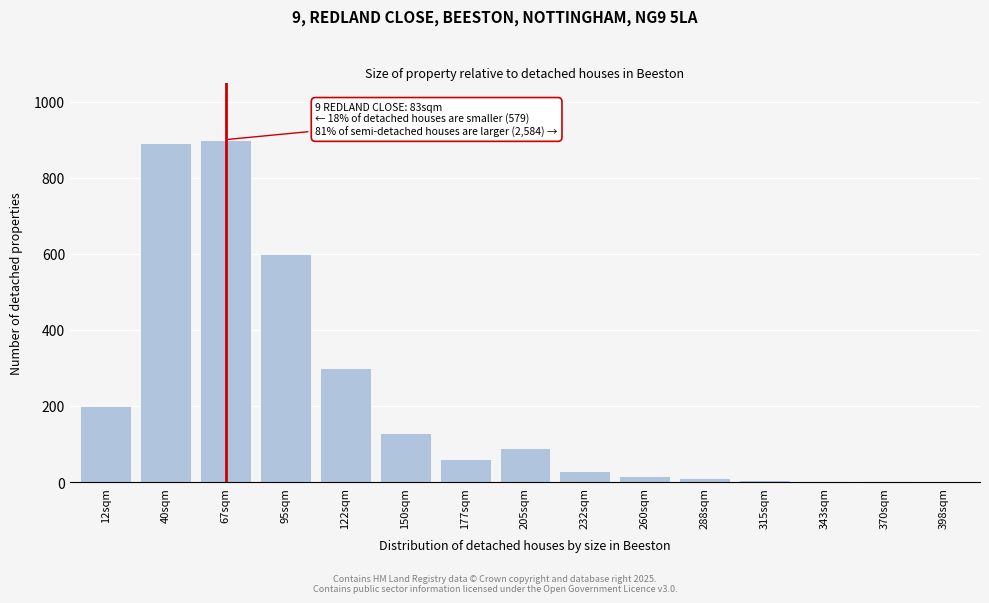

What is the sum of all values?

3236